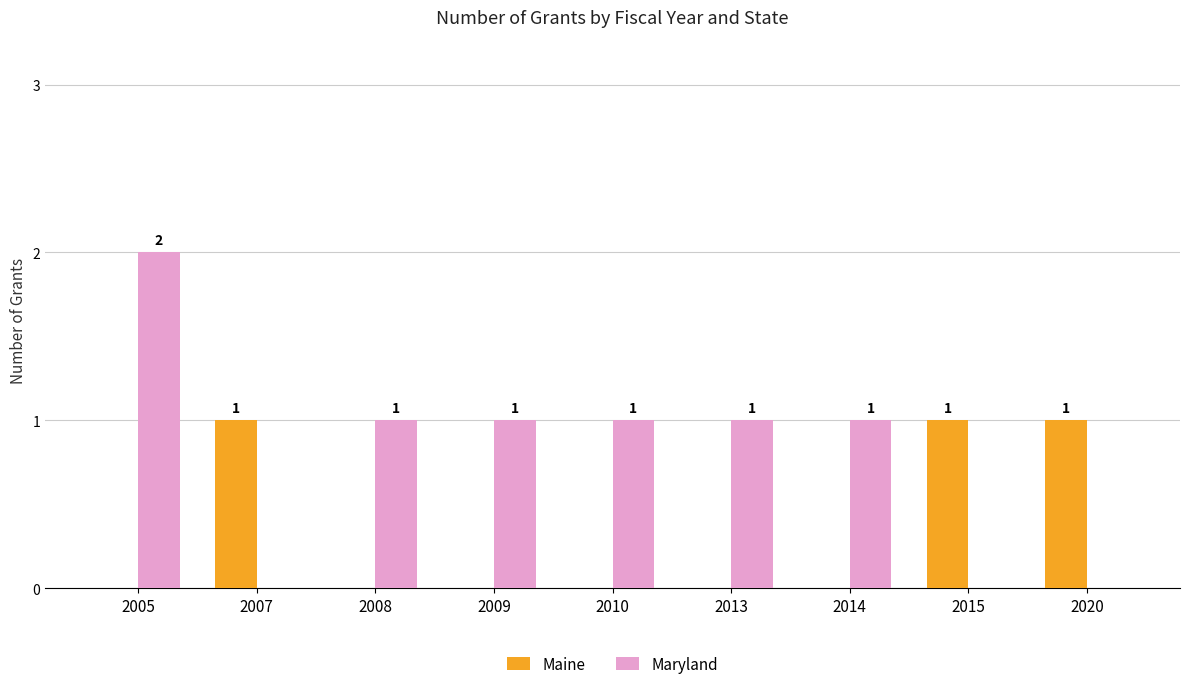

At which category does the chart reach its peak across all series?

2005